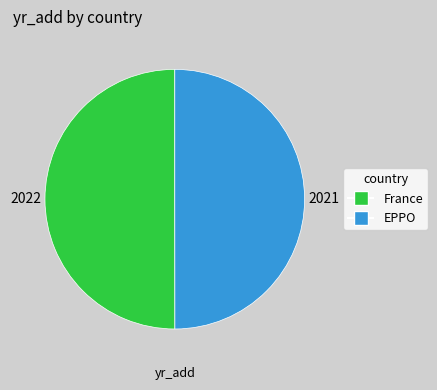

Is it true that EPPO is 50% of the pie?

True